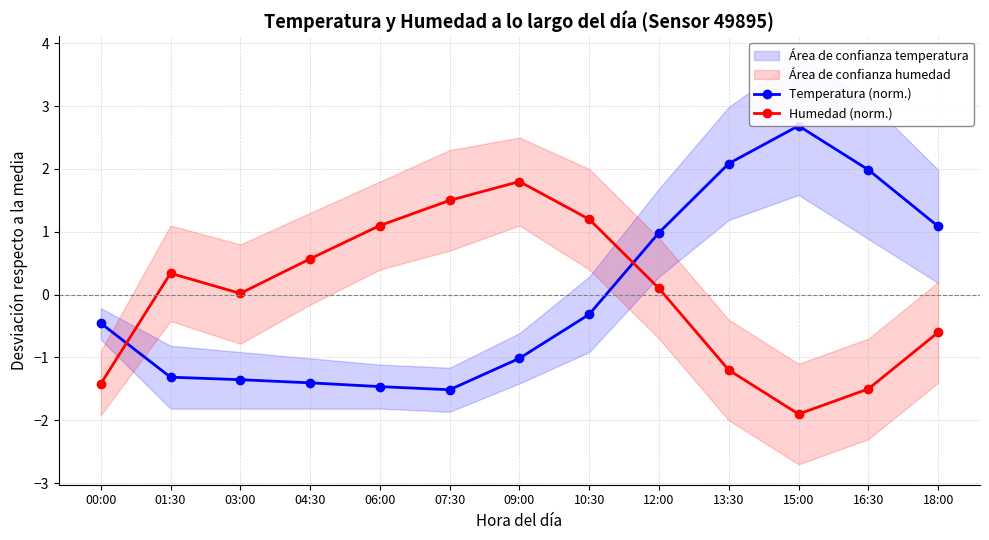

True or false: Humedad (norm.) has more than 1 interior local peaks.

True